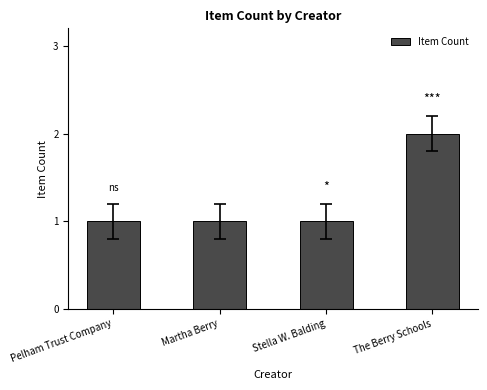

Reading right to left, list all the values displayed in this chart.

The Berry Schools=2	Stella W. Balding=1	Martha Berry=1	Pelham Trust Company=1